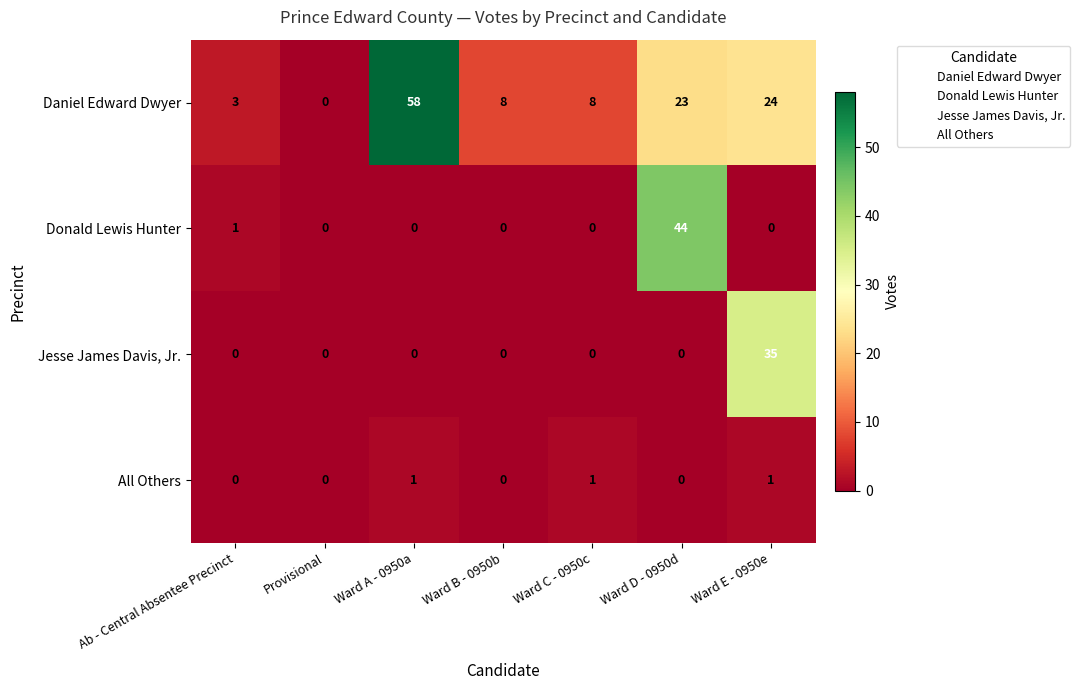

What is the greatest value displayed?

58